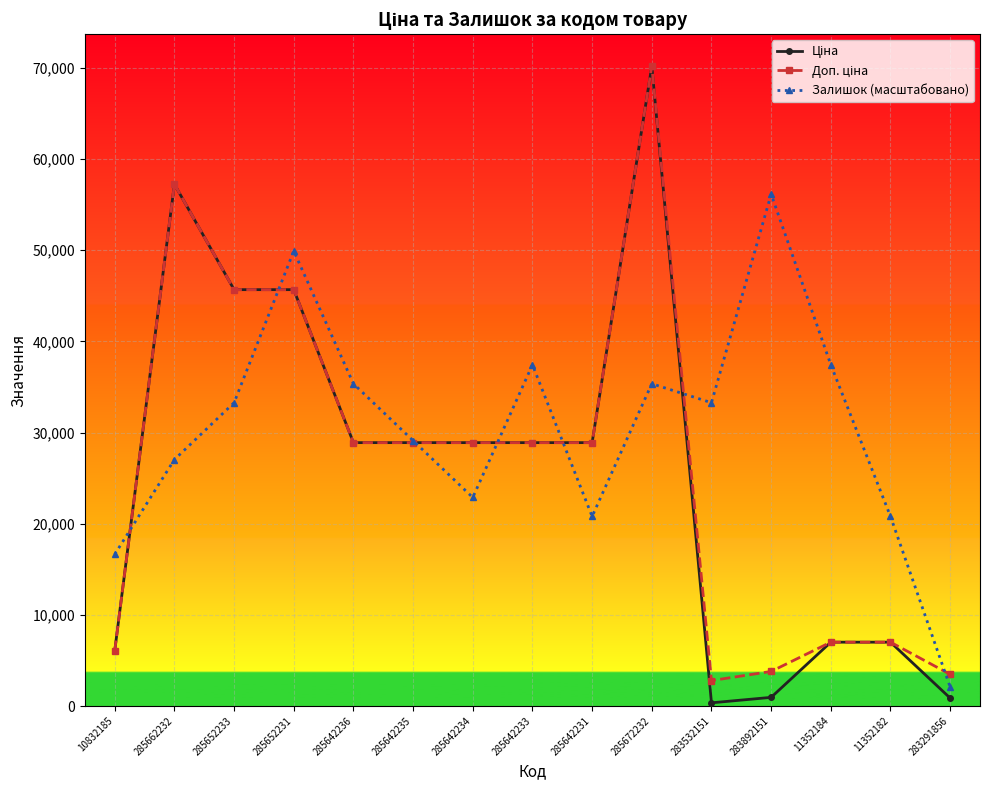

Which series has the largest total across all categories?

Залишок (масштабовано)